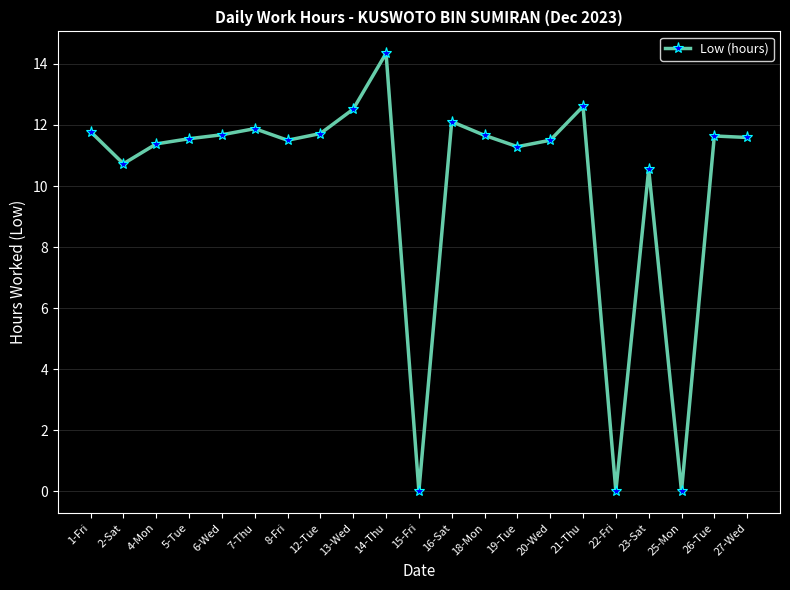

True or false: the data shows 11.6 at 5-Tue.

True